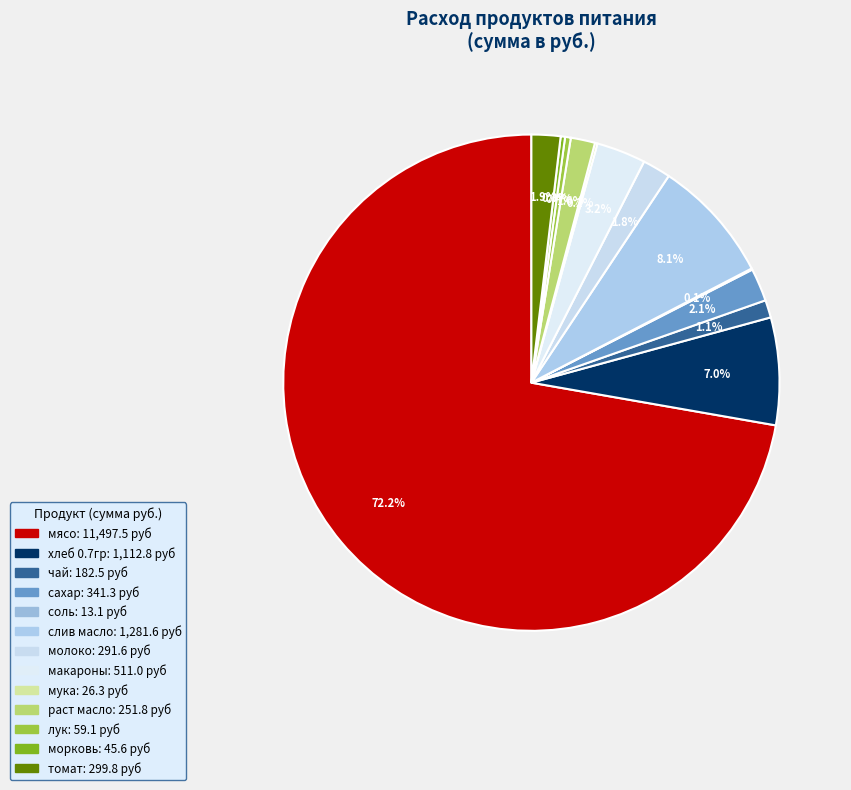

How many slices are in this pie chart?

13